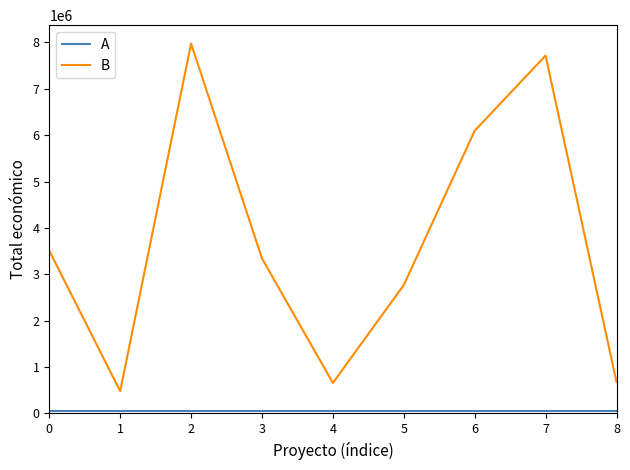

True or false: B has a value of 3508005 at 0.

True